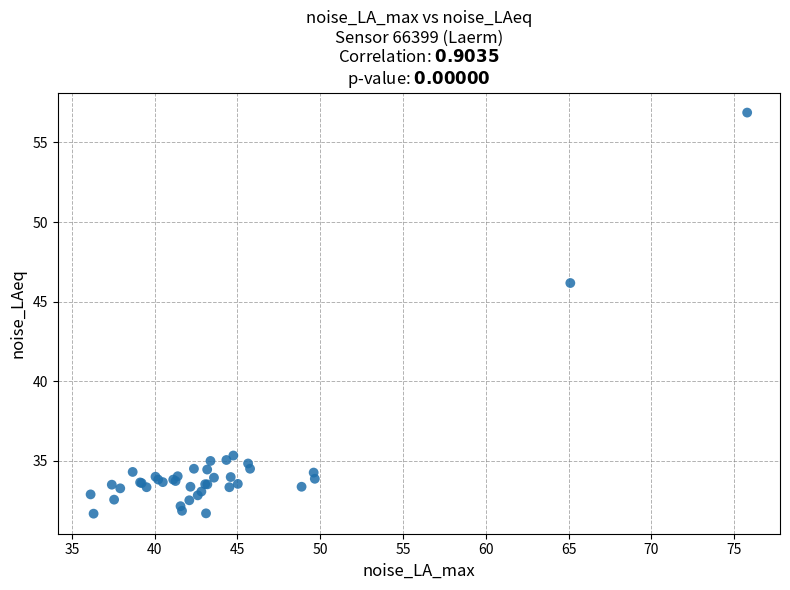

What Y value in the scatter plot is closest to 44?

46.2